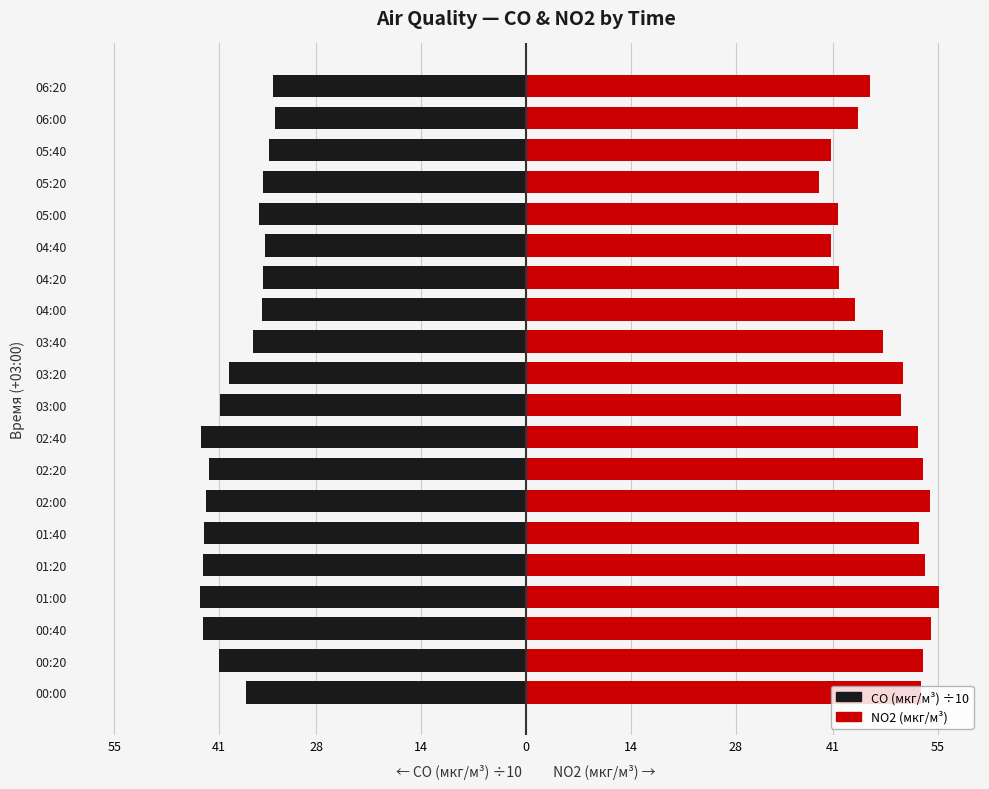

What is the maximum value shown in the chart?

55.1